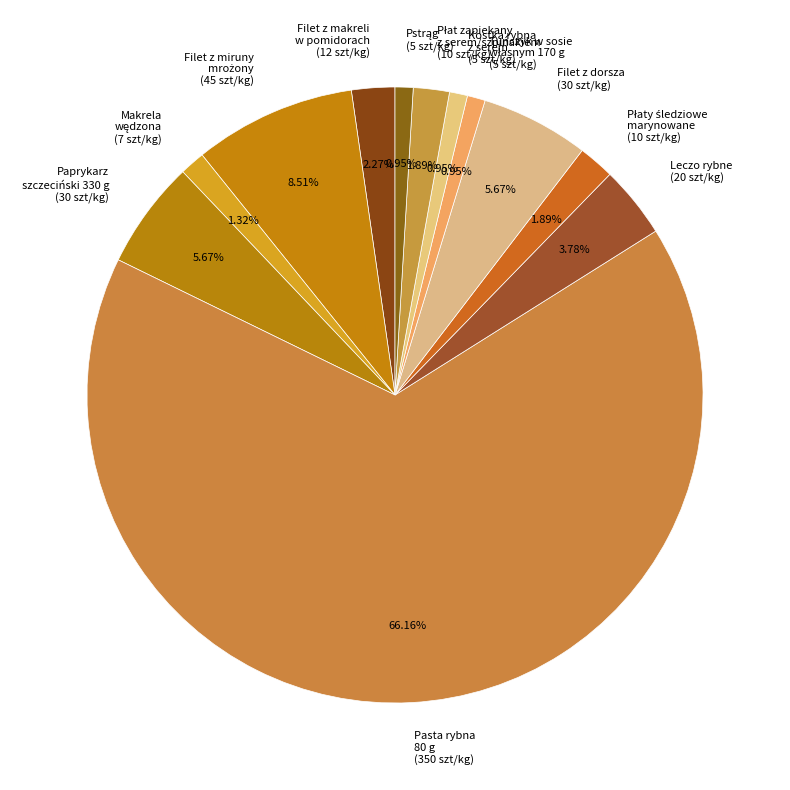

What is the majority slice?

Pasta rybna 80 g (350 szt/kg)